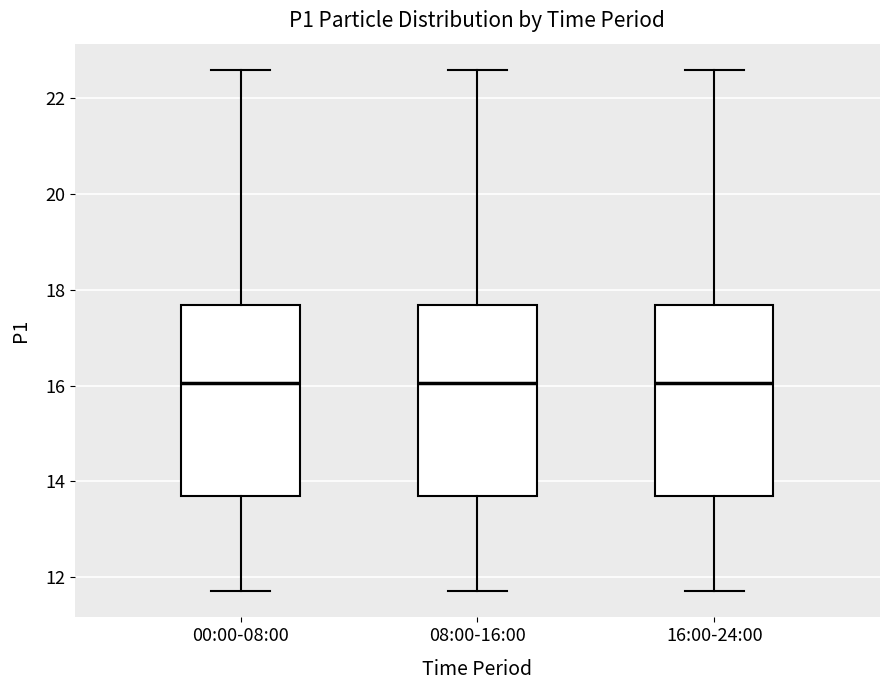

Where is the upper edge of the box for 16:00-24:00 on the y-axis? The values are not printed on the chart, so give them approximately, as read against the axis.

17.6